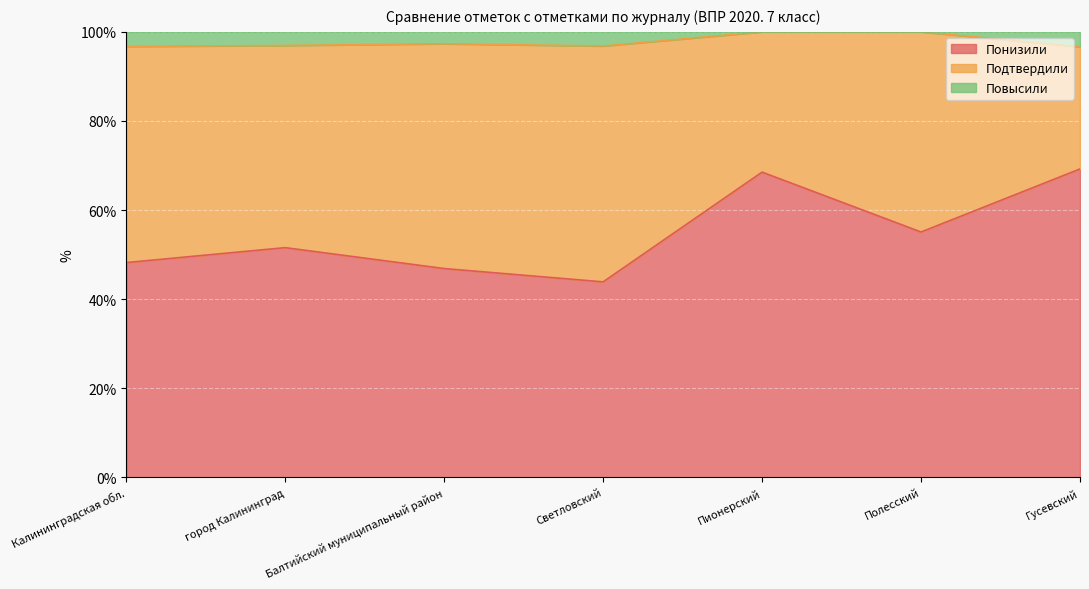

What is the lowest value of the Понизили series?

43.9